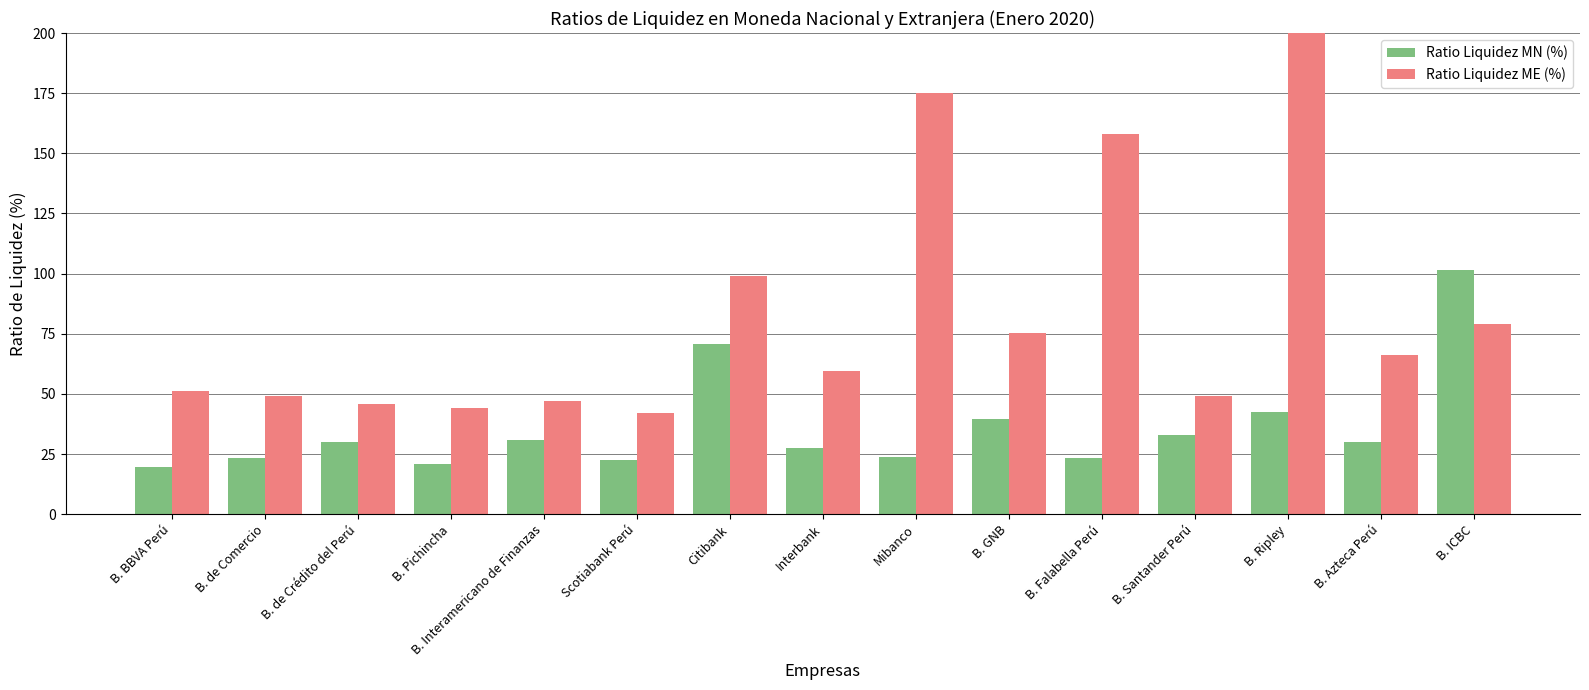

Which series changed the most between Mibanco and B. ICBC?

Ratio Liquidez ME (%)